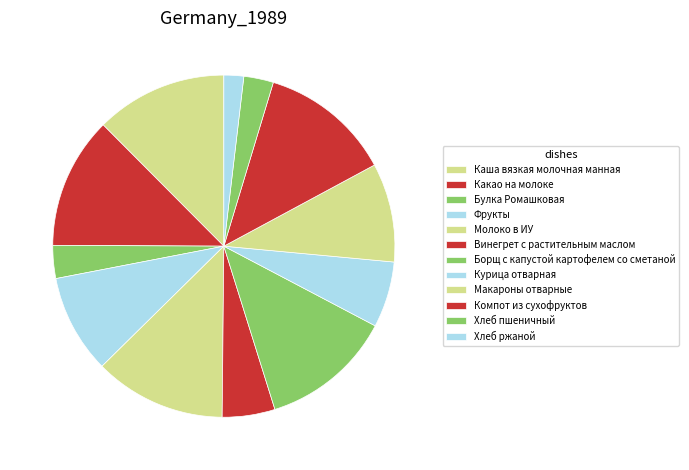

How many slices are in this pie chart?

12